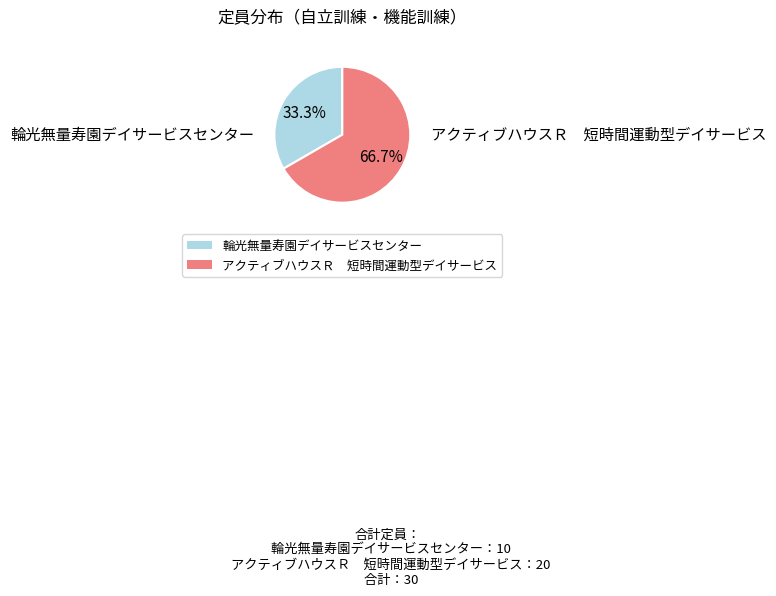

Do アクティブハウスＲ 短時間運動型デイサービス and 輪光無量寿園デイサービスセンター together represent more than half of the pie?

Yes